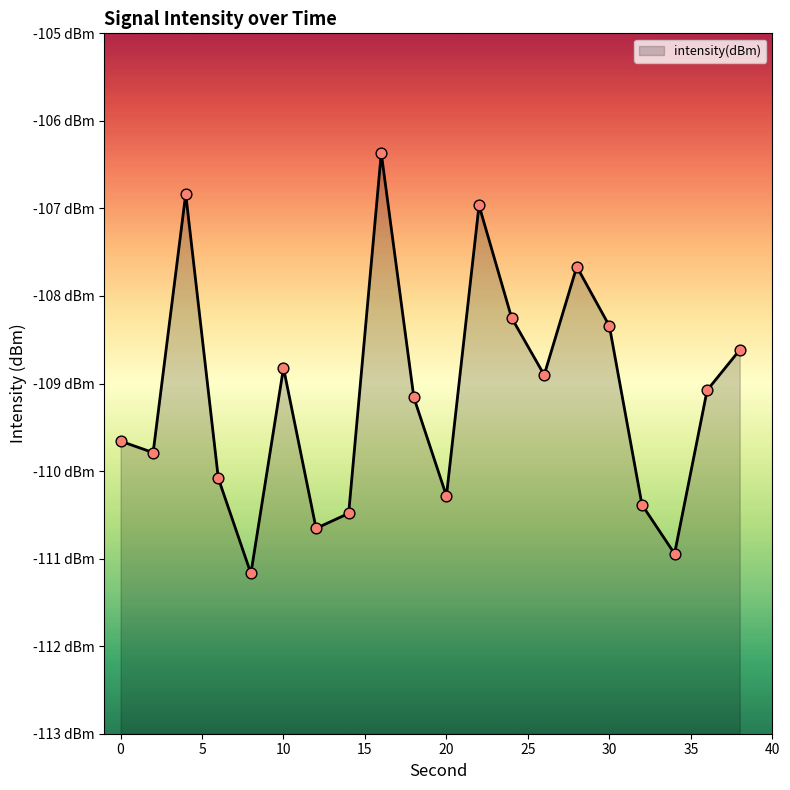

What is the change in value from 22 to 28?

-0.7